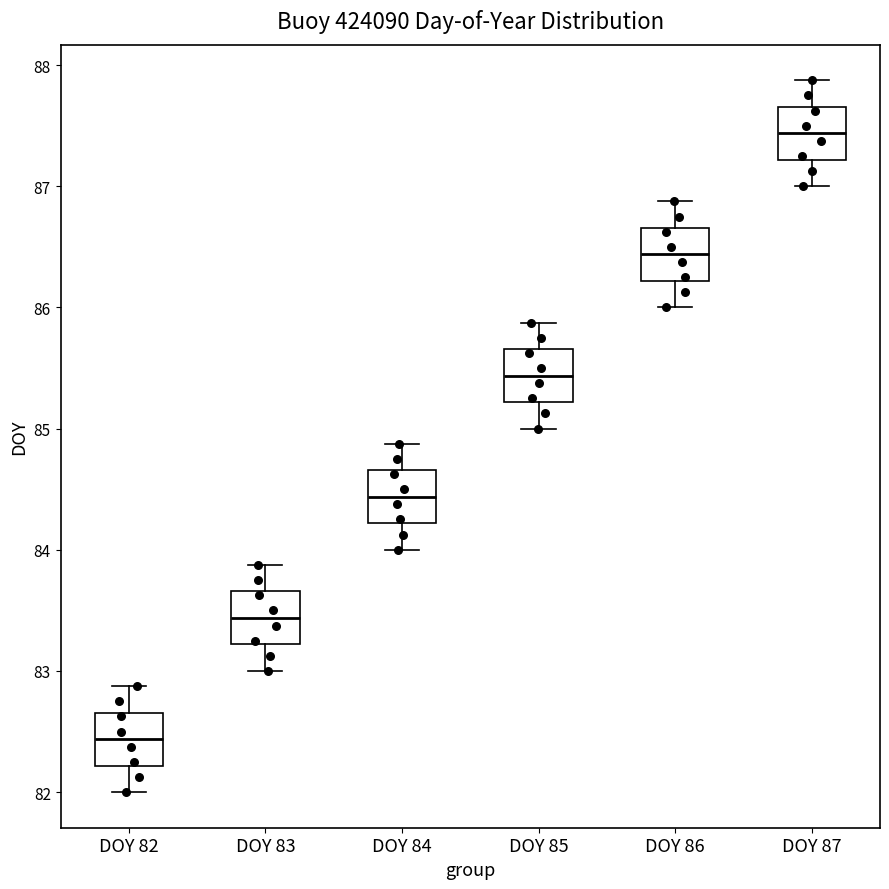

Where is the upper edge of the box for DOY 84 on the y-axis? The values are not printed on the chart, so give them approximately, as read against the axis.

84.7